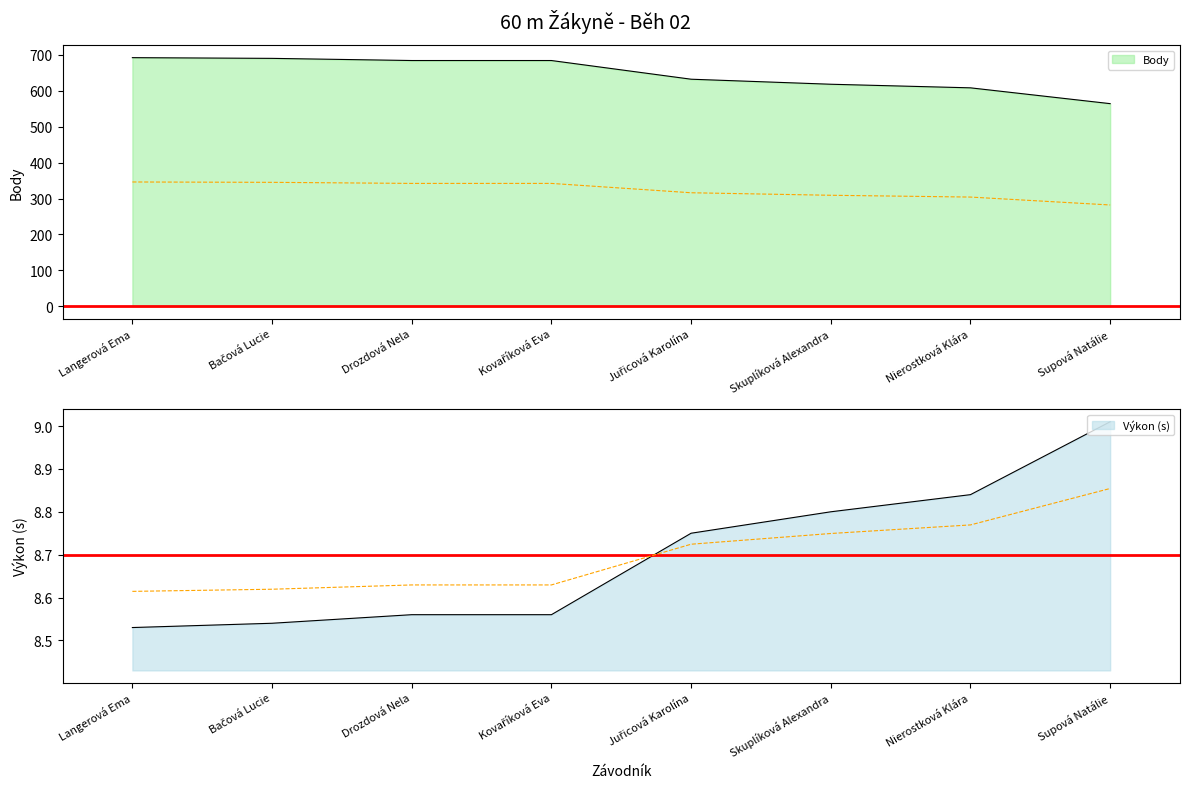

At which category does the chart reach its minimum across all series?

Langerová Ema